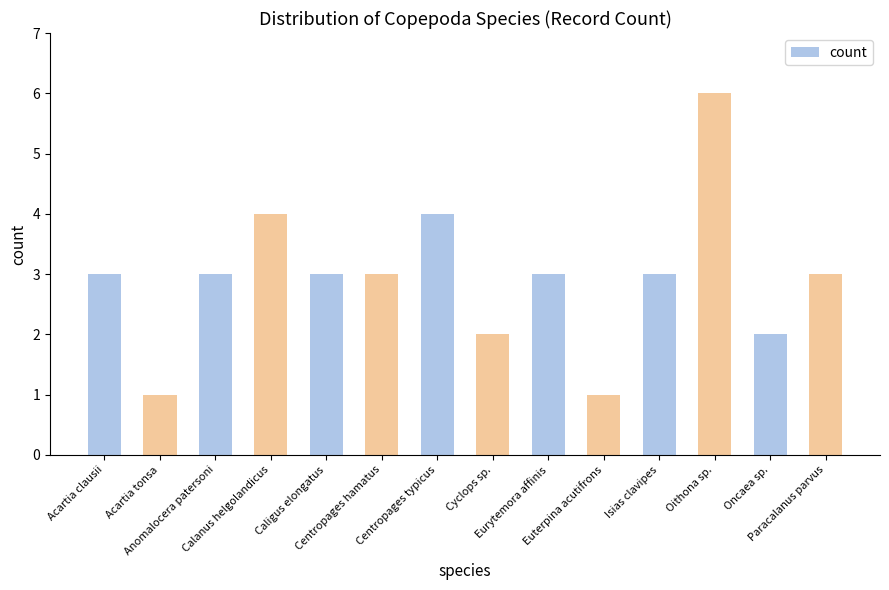

Count the number of data series in this chart.

1